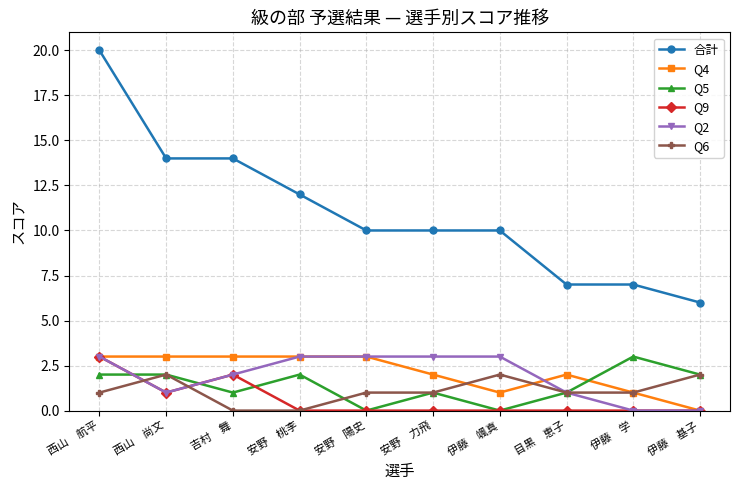

True or false: Q6 and 合計 intersect in this chart.

False